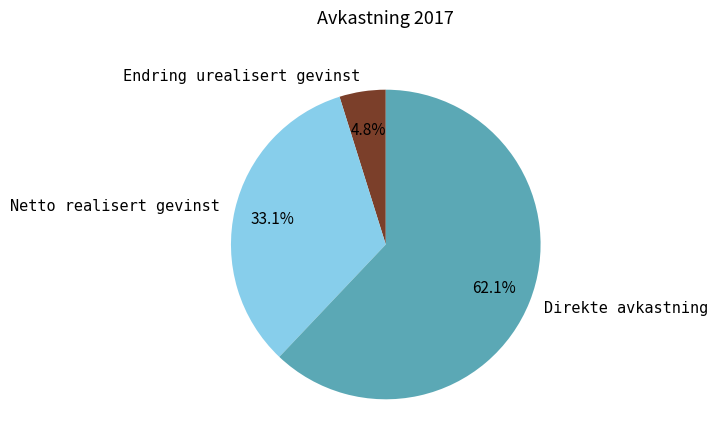

Which slice is the smallest?

Endring urealisert gevinst